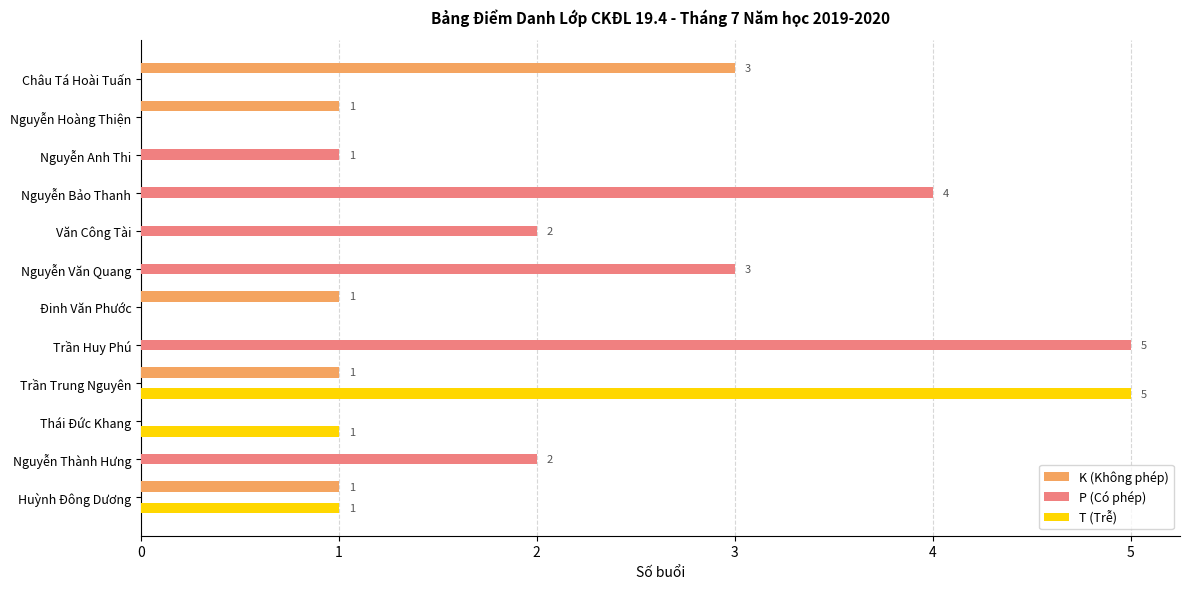

Is the value of K (Không phép) at Nguyễn Hoàng Thiện greater than the value of P (Có phép) at Nguyễn Văn Quang?

No